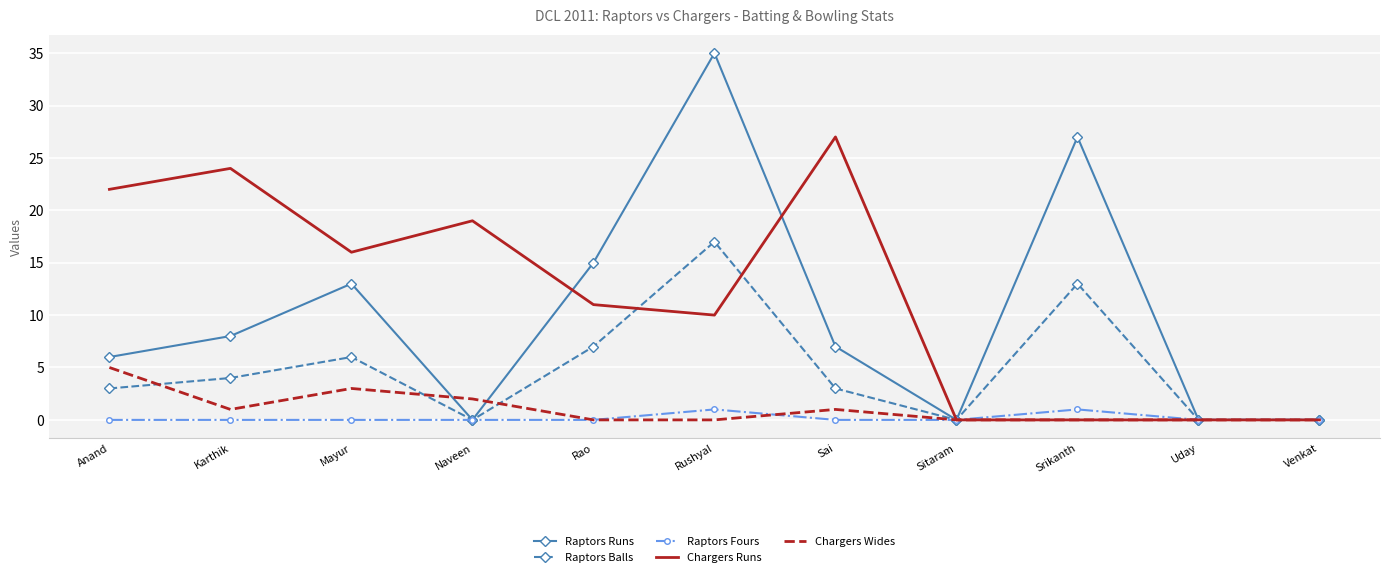

Which series has the largest range (max minus min)?

Raptors Runs